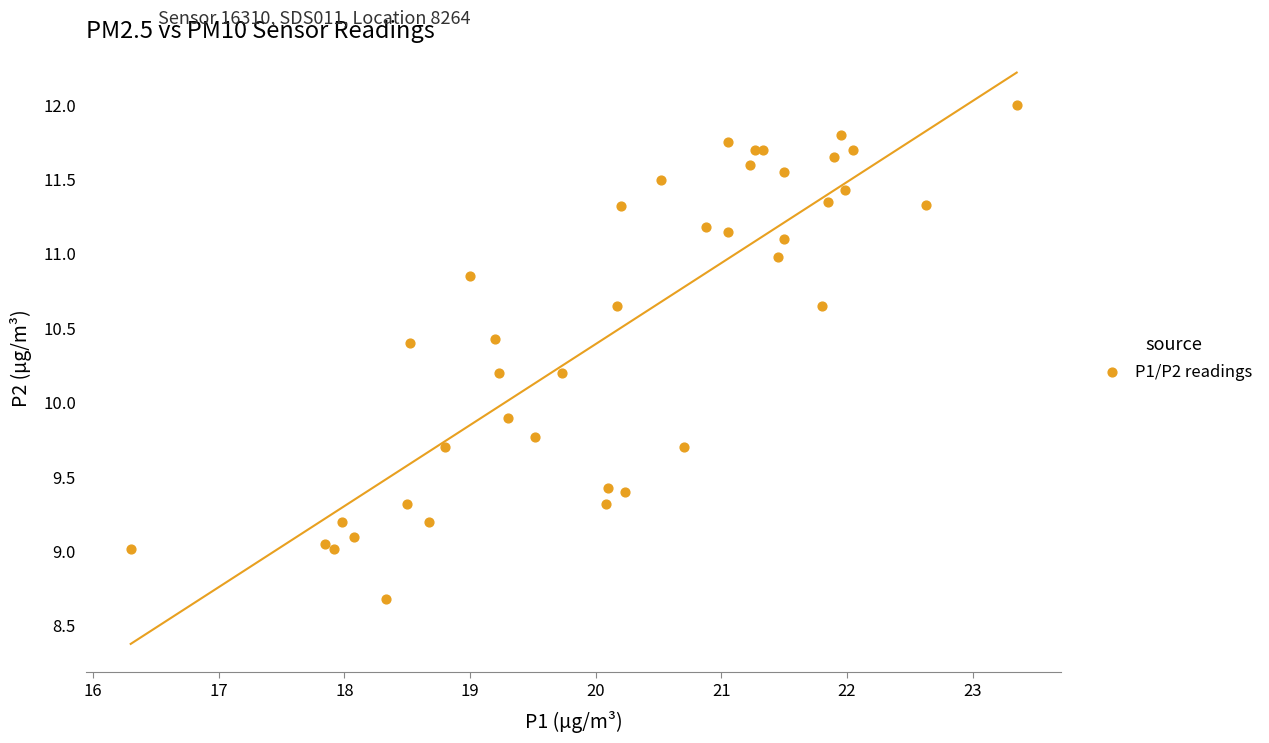

What Y value in the scatter plot is closest to 10?

9.9